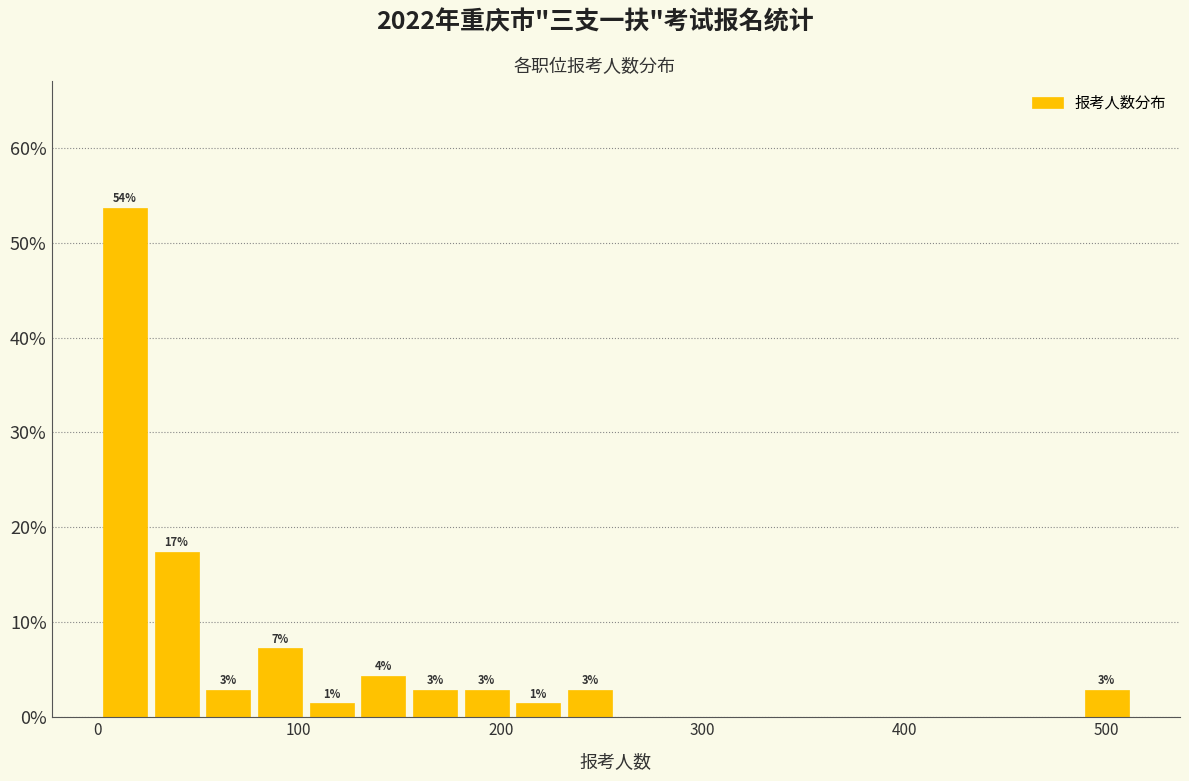

Read against the x-axis, roughly where is the centre of the tallest bar?

10